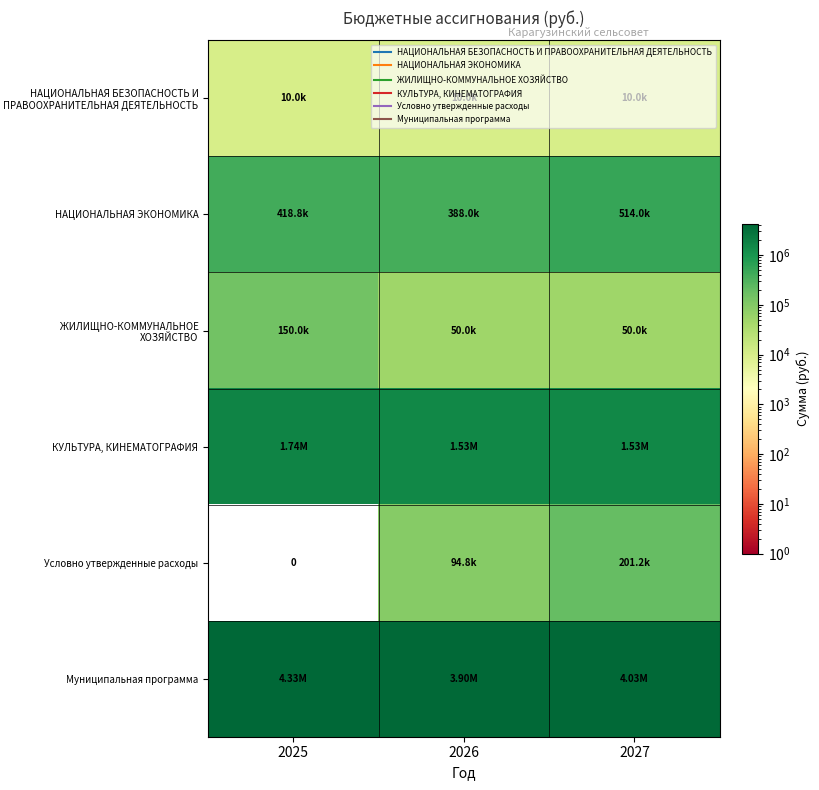

True or false: Условно утвержденные расходы has a value of 94775.0 at 2026.

True